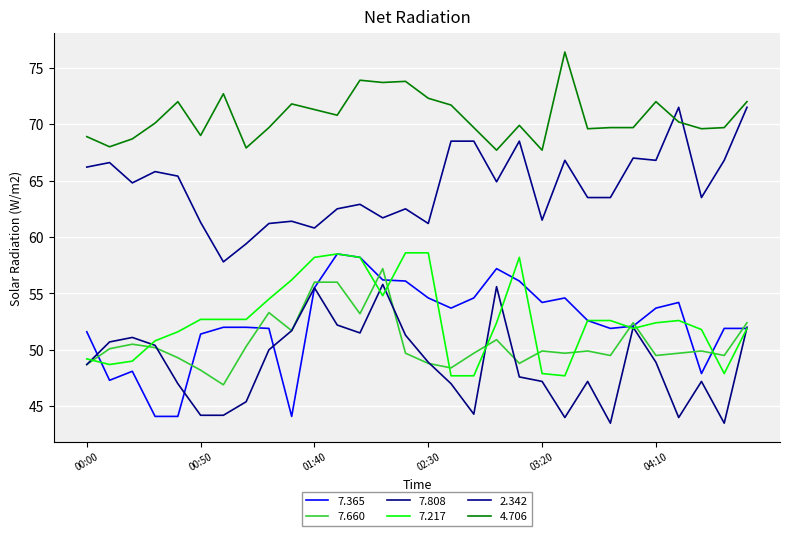

Which series ends up on top after the final intersection of 7.808 and 7.217?

7.808